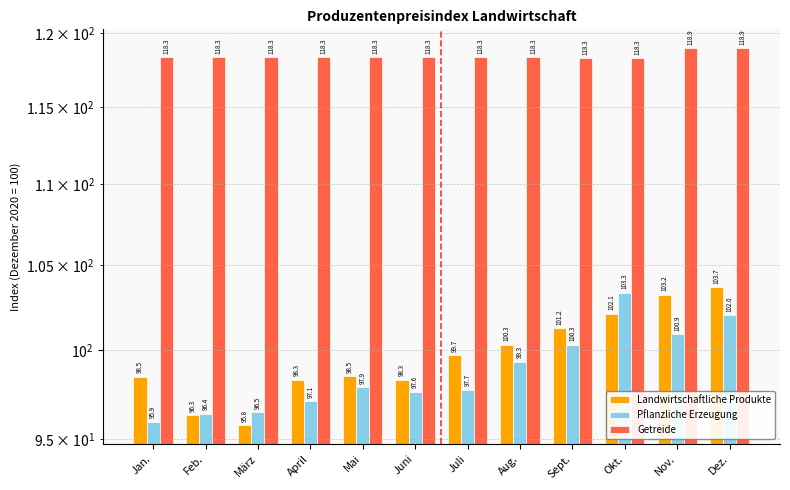

What is the value of the Getreide bar at the 5th from the left?

118.3